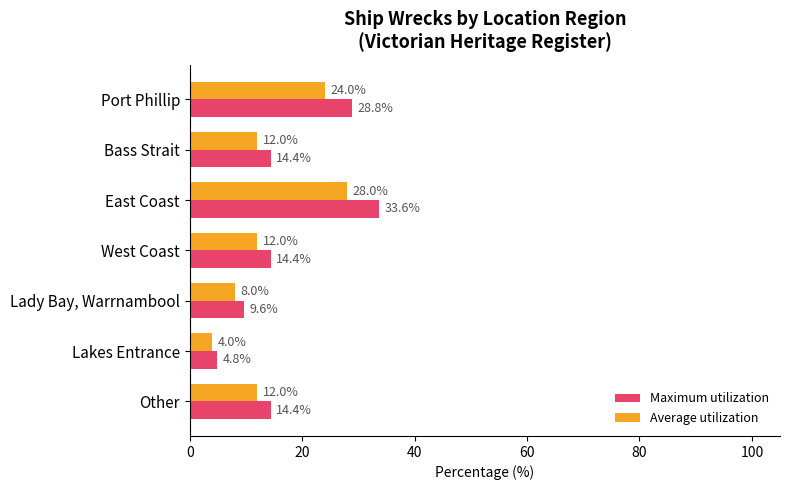

Which series has the largest range (max minus min)?

Maximum utilization